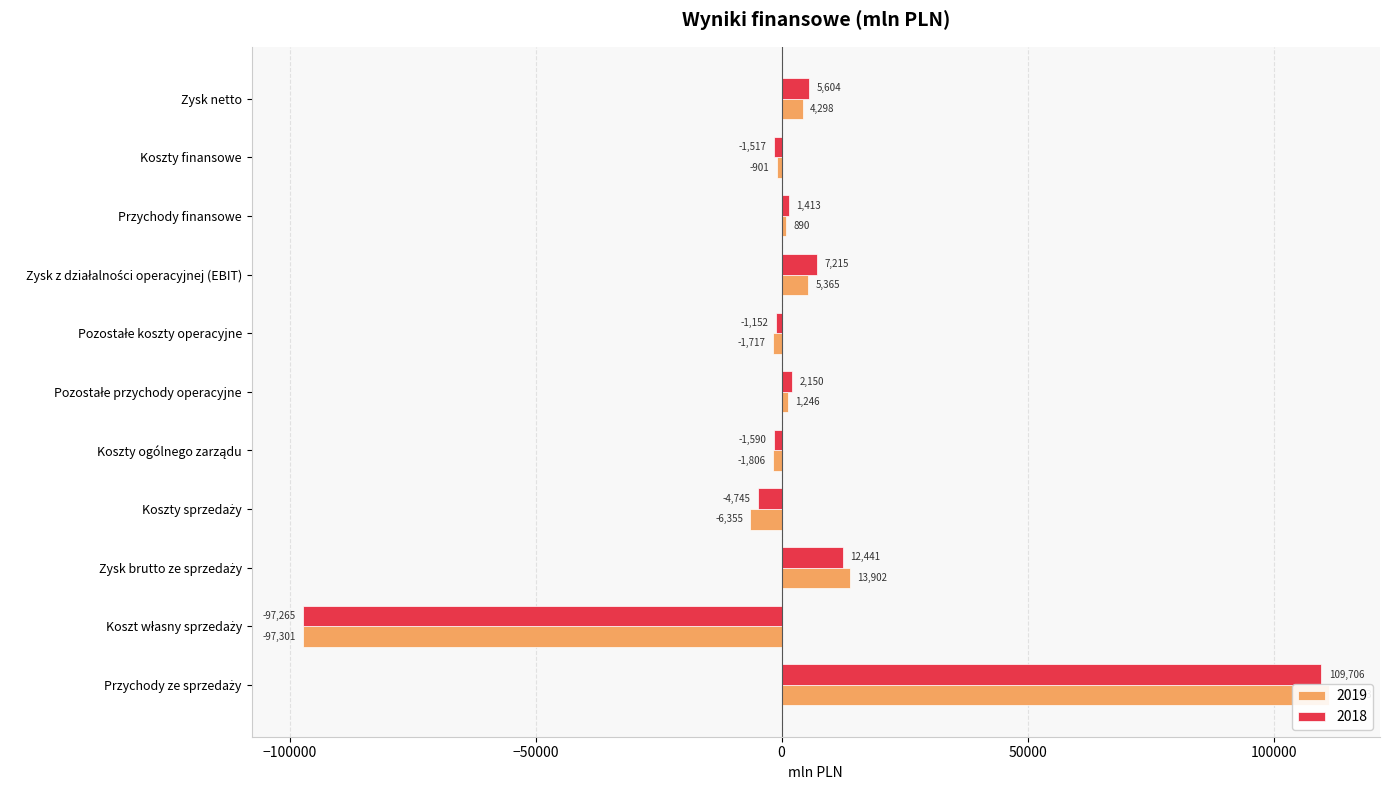

What is the value of the 2019 bar at the 7th from the left?

-1717